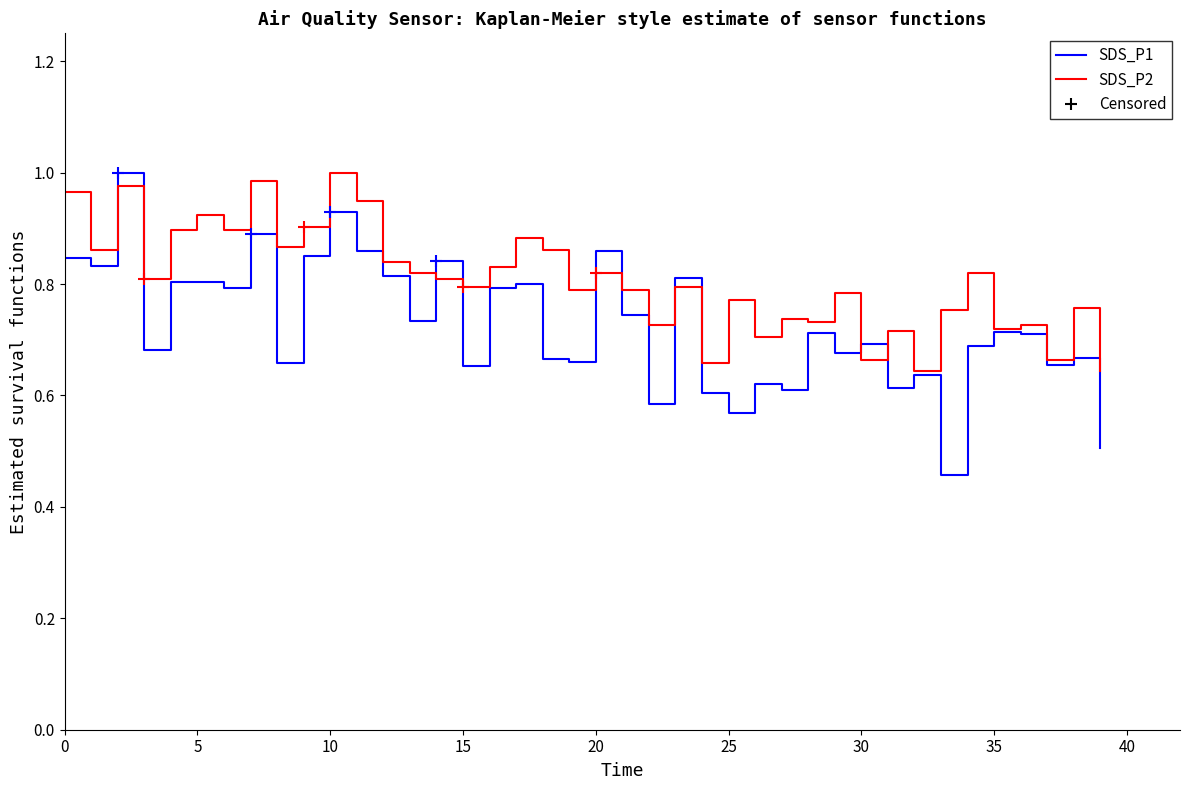

What is the sum of the SDS_P1 values at 22 and 30?

1.3